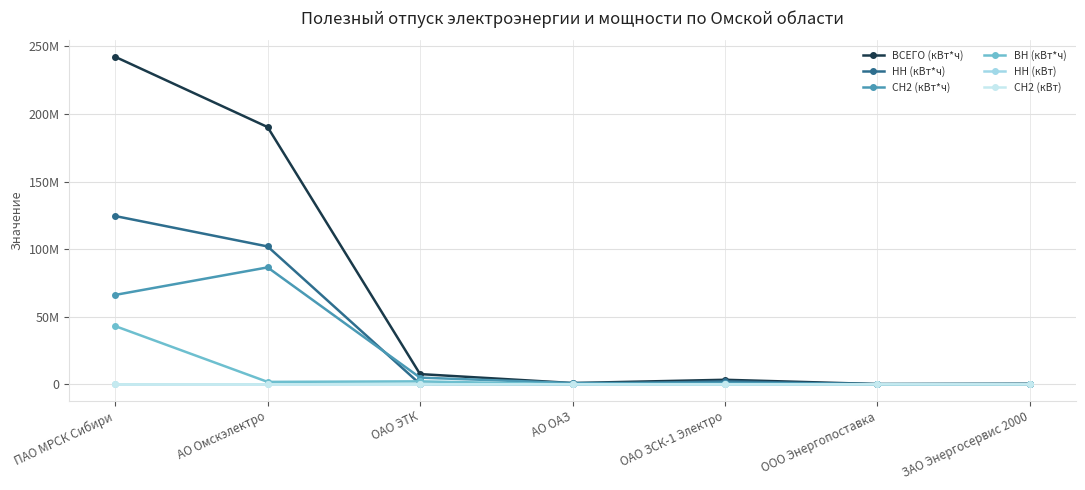

What are all the series names shown in the legend?

ВСЕГО (кВт*ч), НН (кВт*ч), СН2 (кВт*ч), ВН (кВт*ч), НН (кВт), СН2 (кВт)